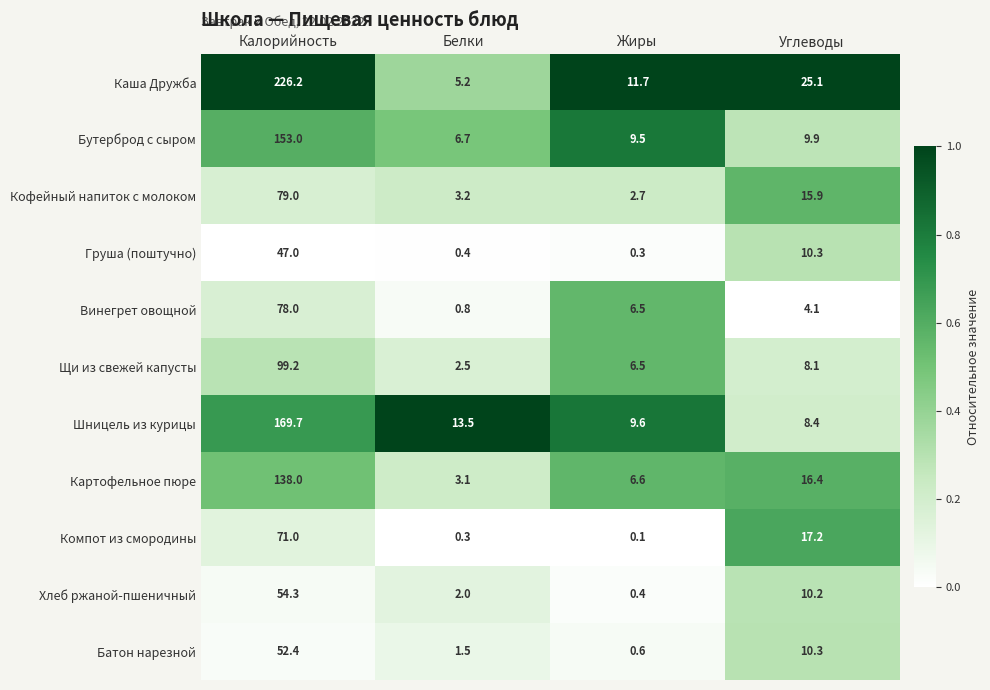

What is the difference between the second highest and second lowest values in the Батон нарезной series?

8.8